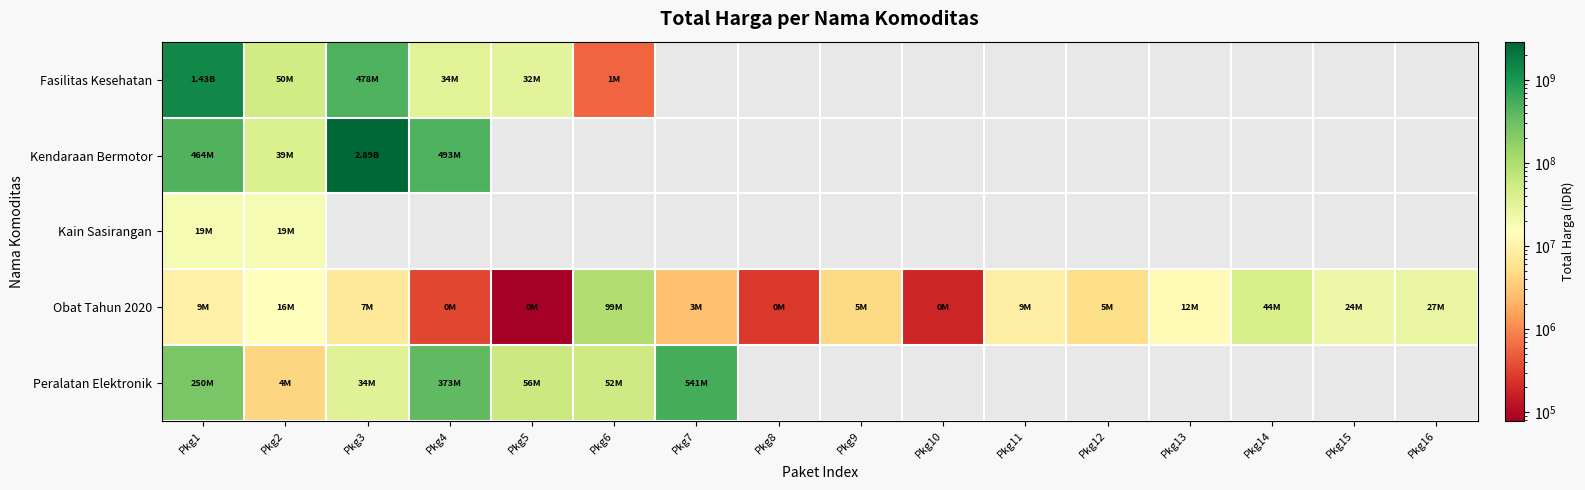

Where is Kain Sasirangan nearest to the value 19037500?

Pkg1